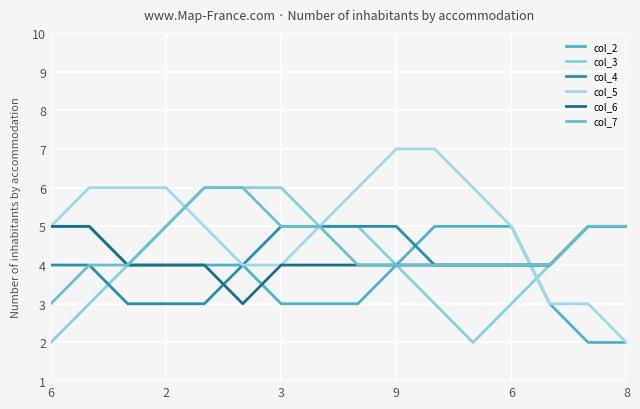

What are all the series names shown in the legend?

col_2, col_3, col_4, col_5, col_6, col_7